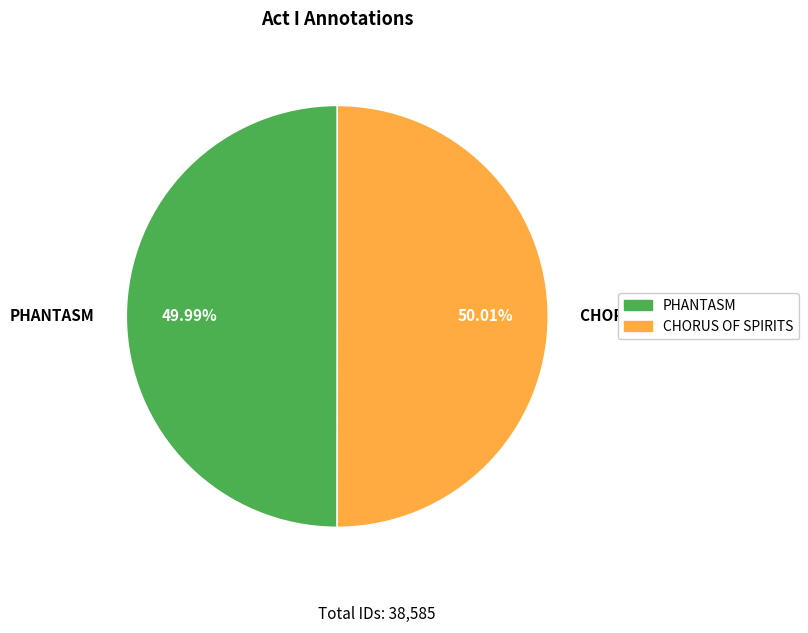

Do PHANTASM and CHORUS OF SPIRITS together represent more than half of the pie?

Yes